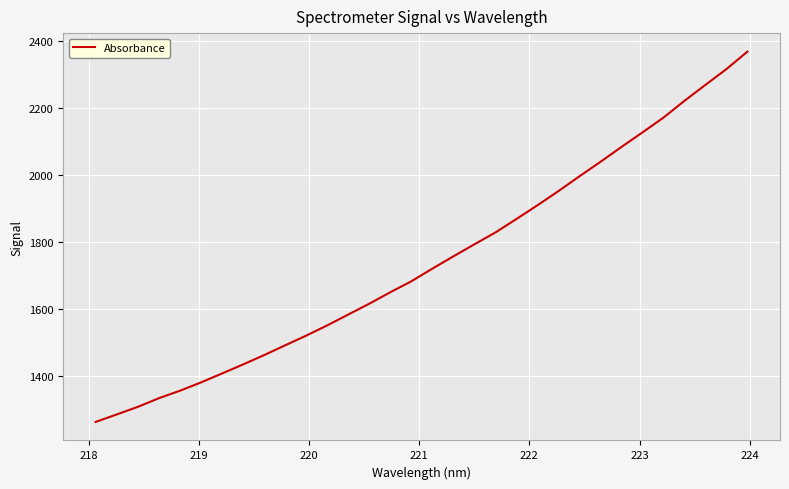

How many lines are shown in the chart?

1